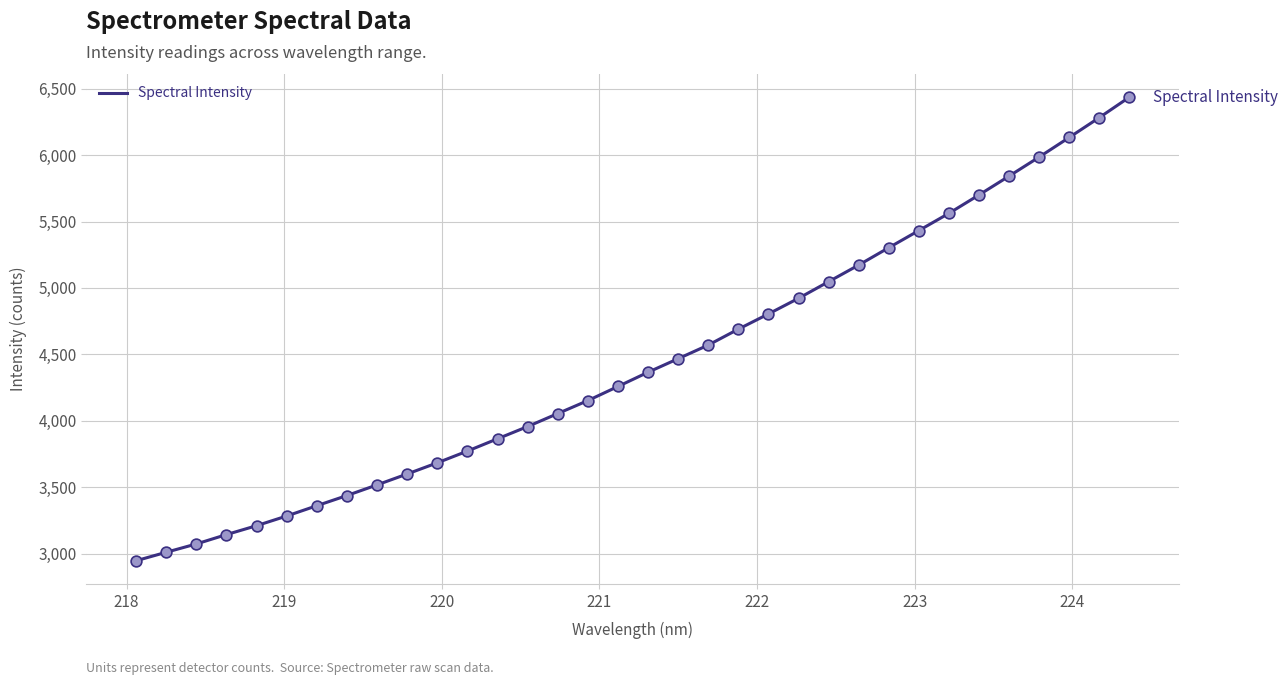

What is the smallest value displayed?

2946.6